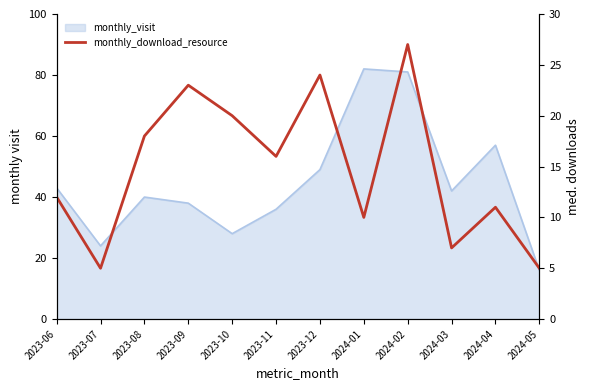

Is it true that the value at 2024-04 is 11?

True